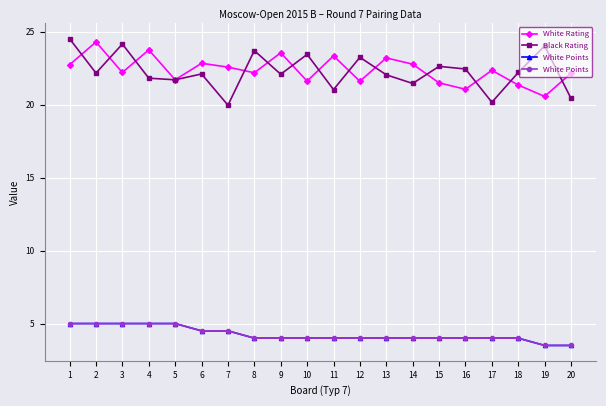

What is the value of the White Rating point at the 20th from the left?

22.1